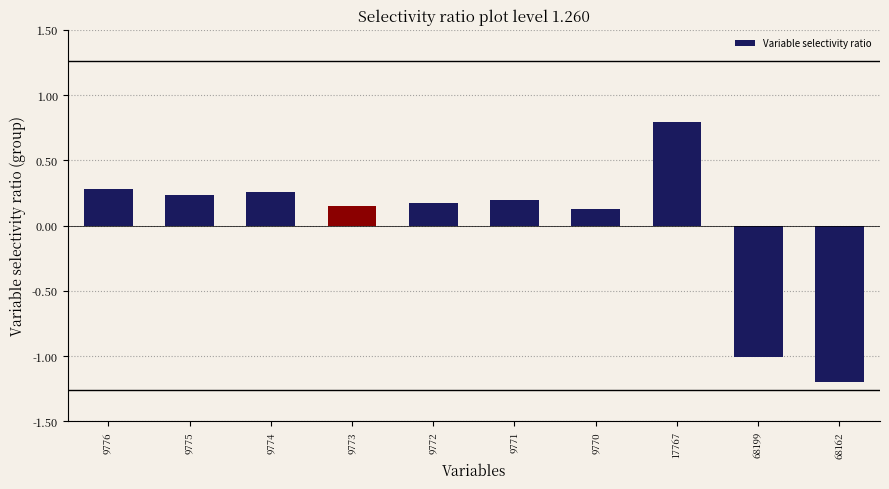

What is the change in value from 9775 to 17767?

+0.6